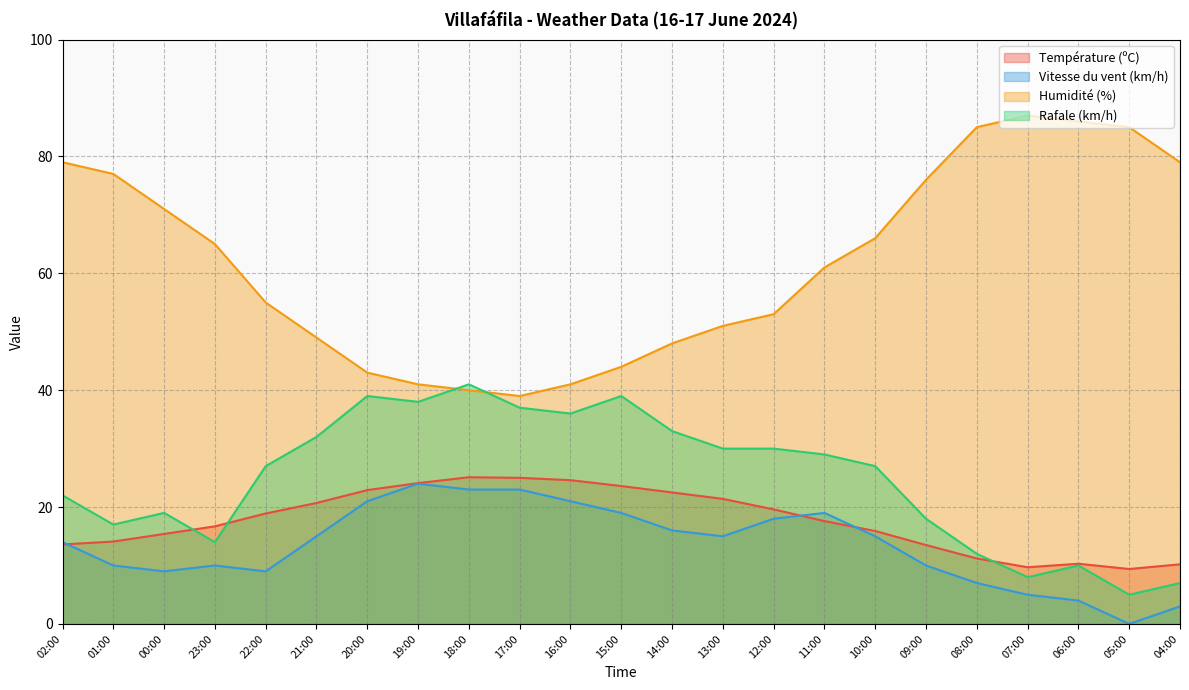

At 00:00, list the series in order from smallest to largest.

Vitesse du vent (km/h), Température (ºC), Rafale (km/h), Humidité (%)